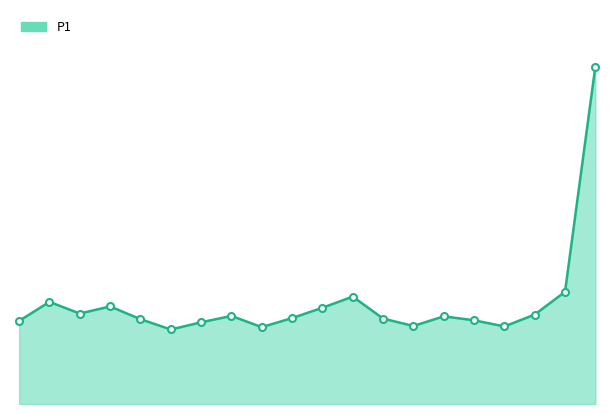

List the labels in order of value, smallest first.

02:30, 04:00, 08:00, 06:30, 03:00, 00:00, 07:30, 02:00, 06:00, 04:30, 07:00, 03:30, 08:30, 01:00, 05:00, 01:30, 00:30, 05:30, 09:00, 09:30